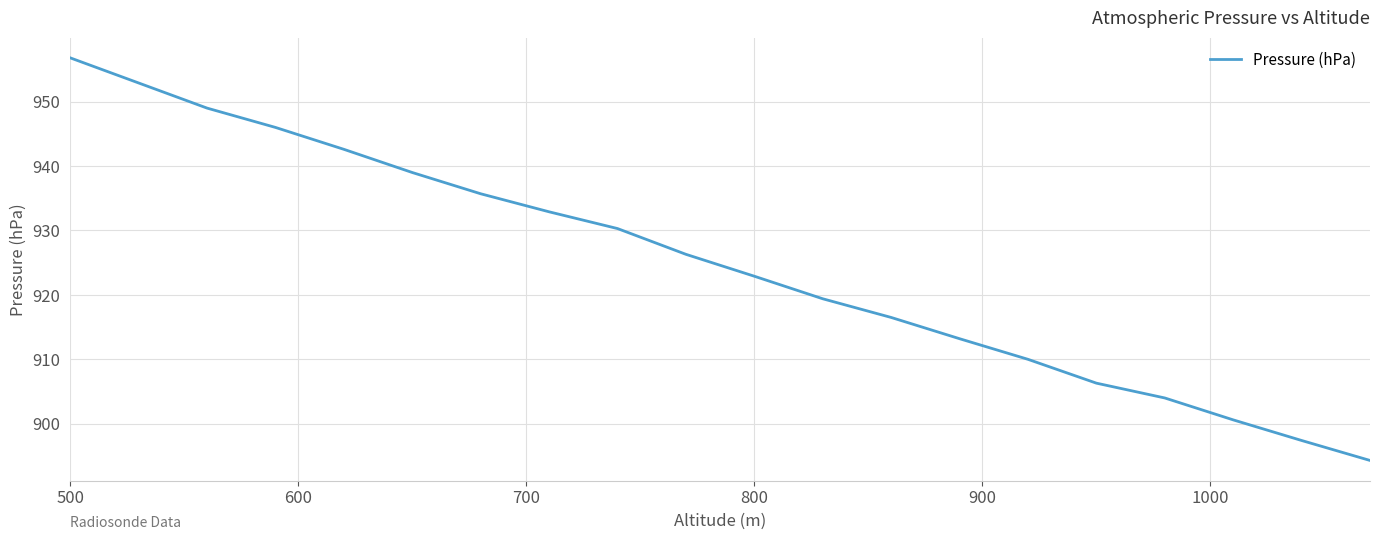

What is the minimum value shown in the chart?

894.3